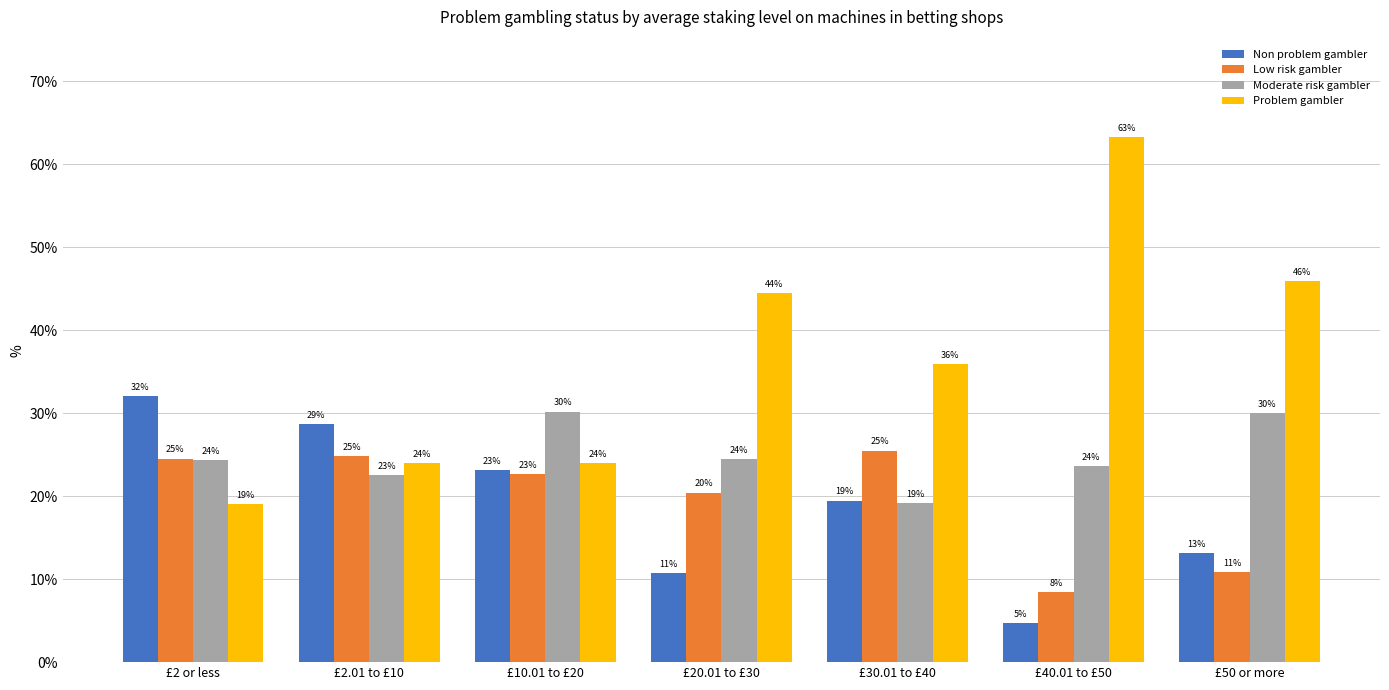

The value of Moderate risk gambler at £30.01 to £40 is 19.2. True or false?

True